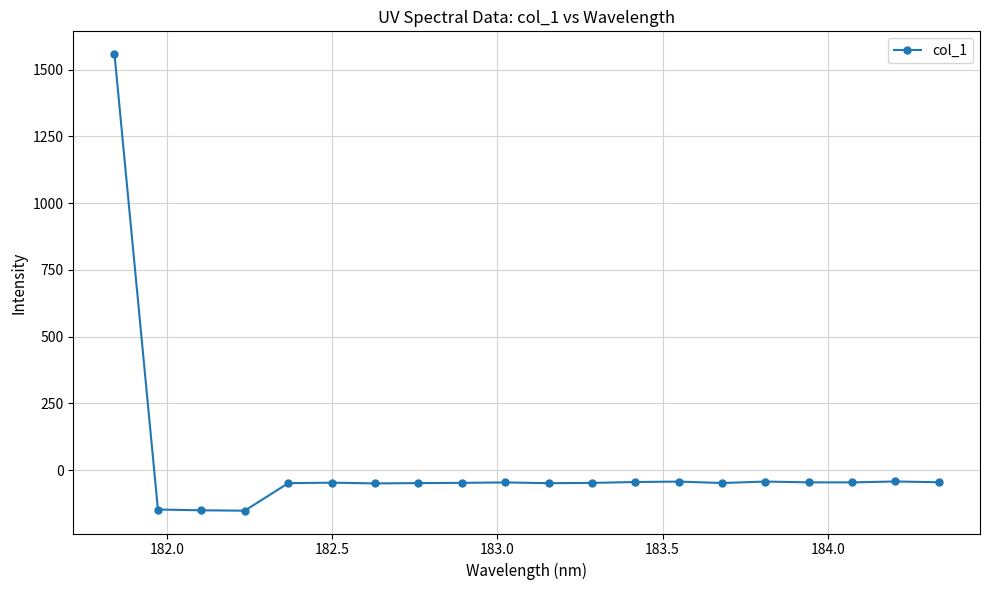

What is the greatest value displayed?

1557.7